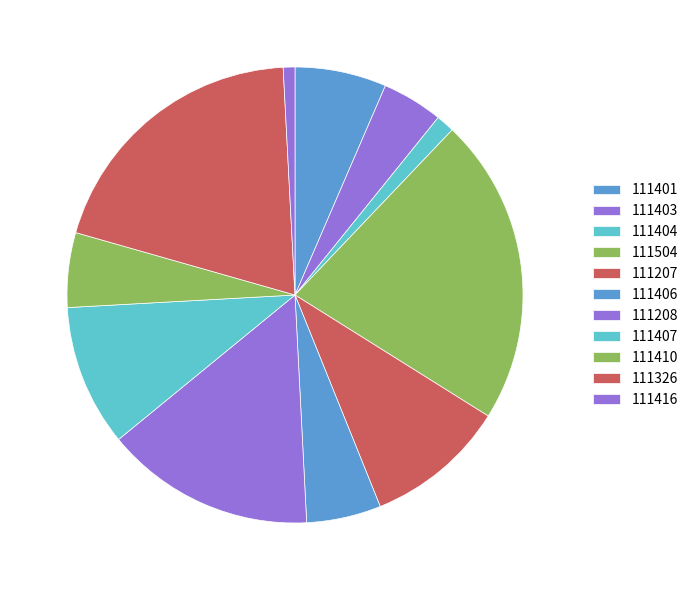

How many segments does this pie chart have?

11